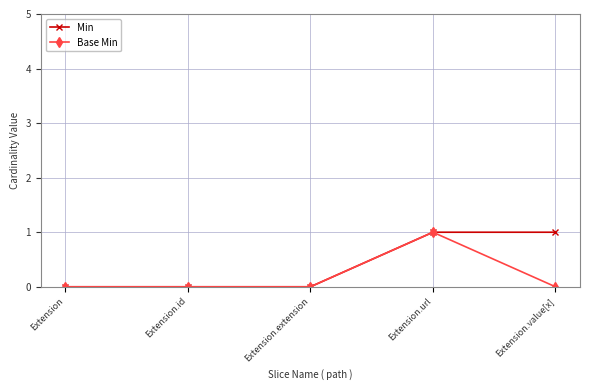

What position from the right is Extension.url?

2